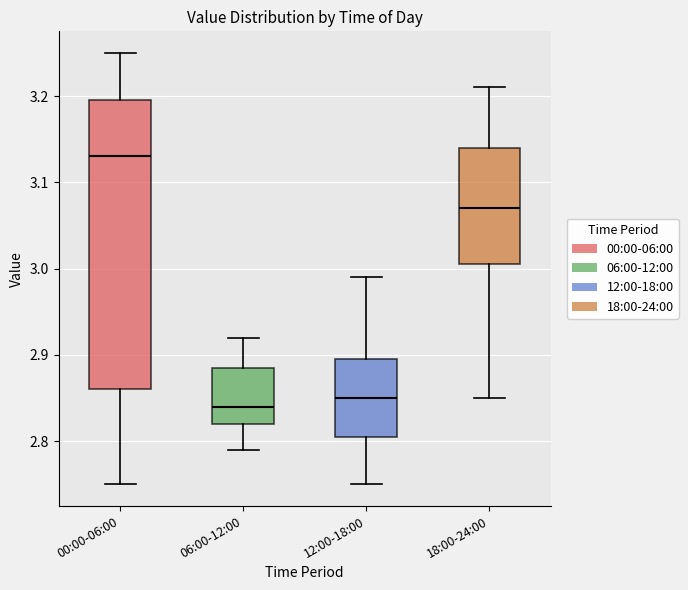

Comparing the boxes themselves (not the whiskers), which one is the tallest?

00:00-06:00